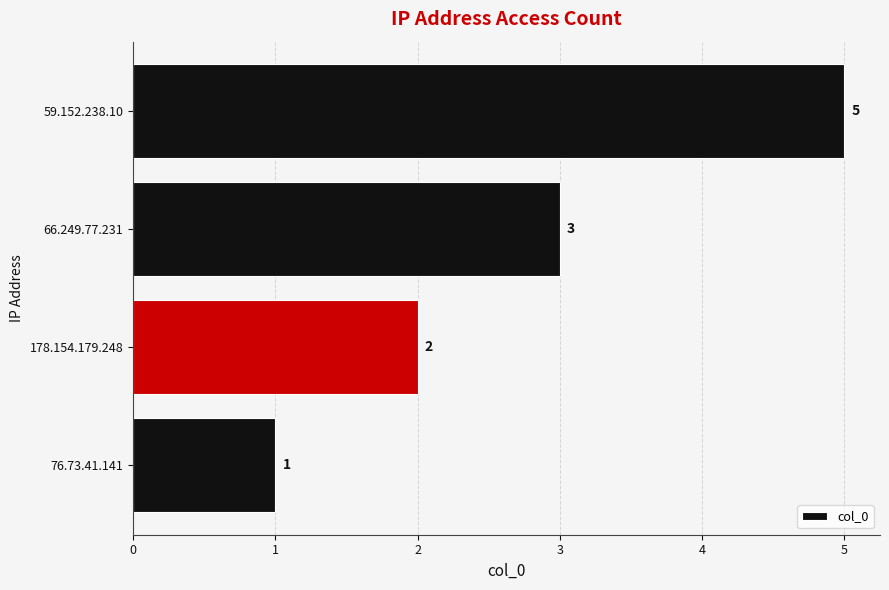

What is the average value?

3